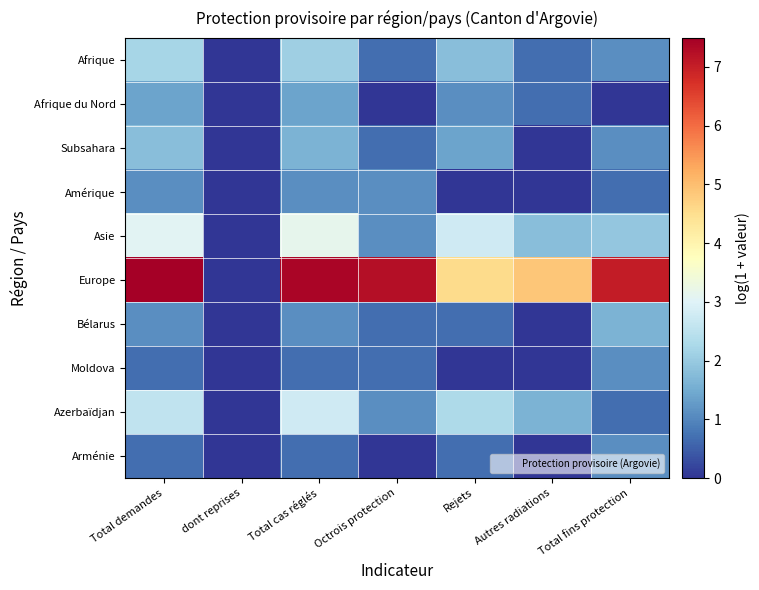

Count the number of data series in this chart.

10